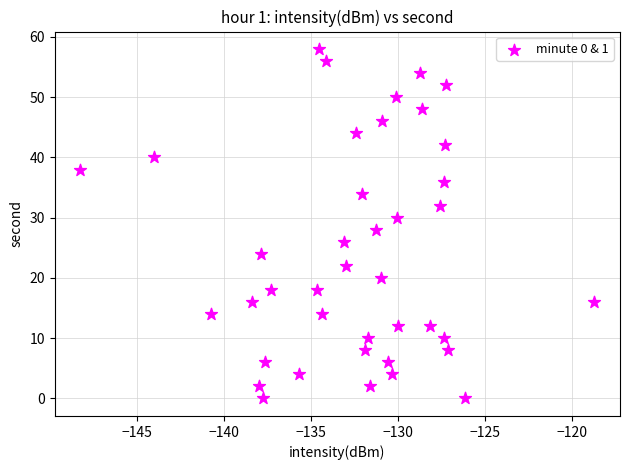

What is the range of Y values (max minus min)?

58